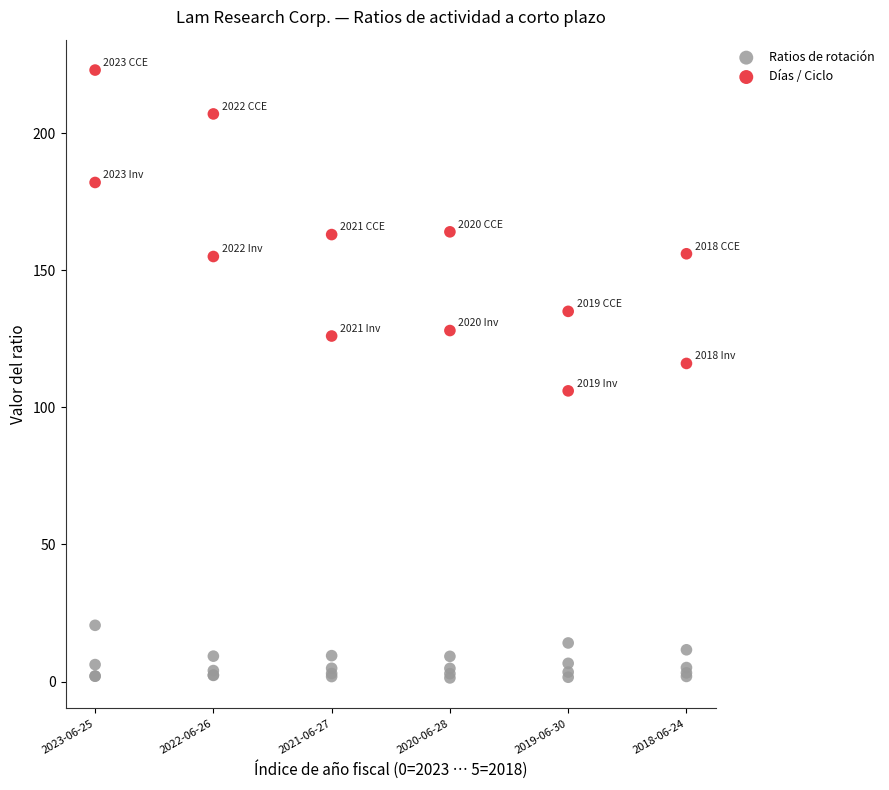

What are all the series names shown in the legend?

Ratios de rotación, Días / Ciclo